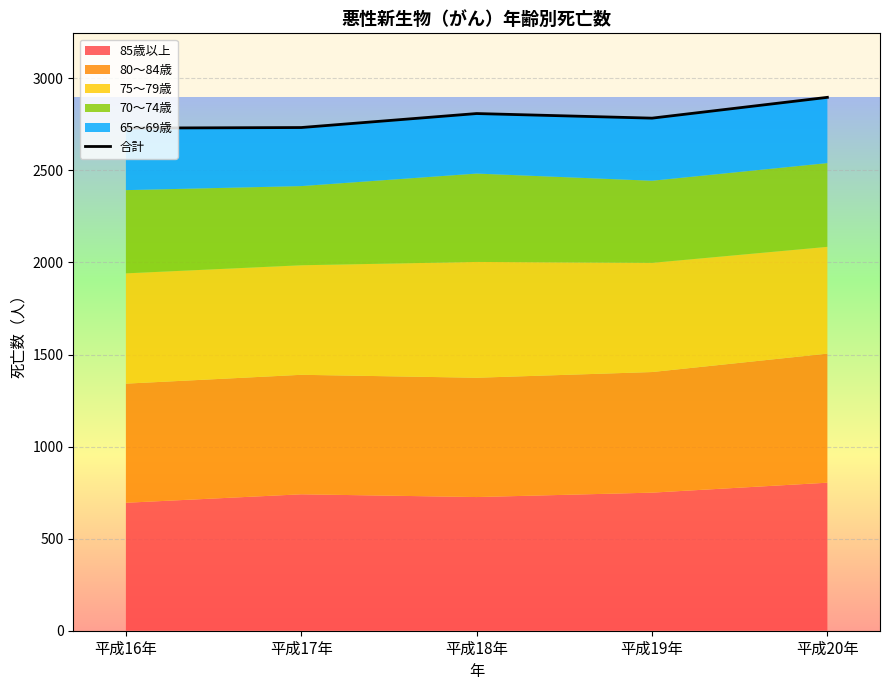

Reading right to left, extract all data points from this chart.

2897	2784	2809	2733	2730